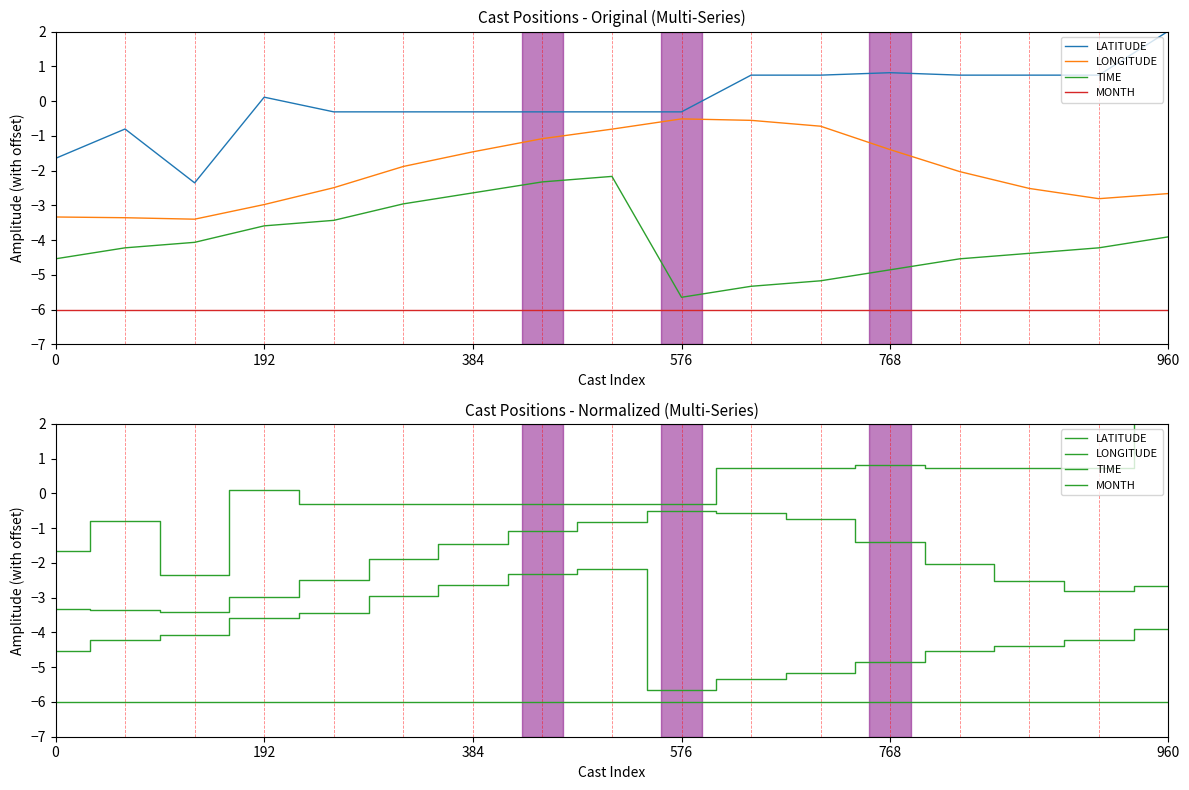

List the series in order of their peak value, lowest first.

MONTH, TIME, LONGITUDE, LATITUDE